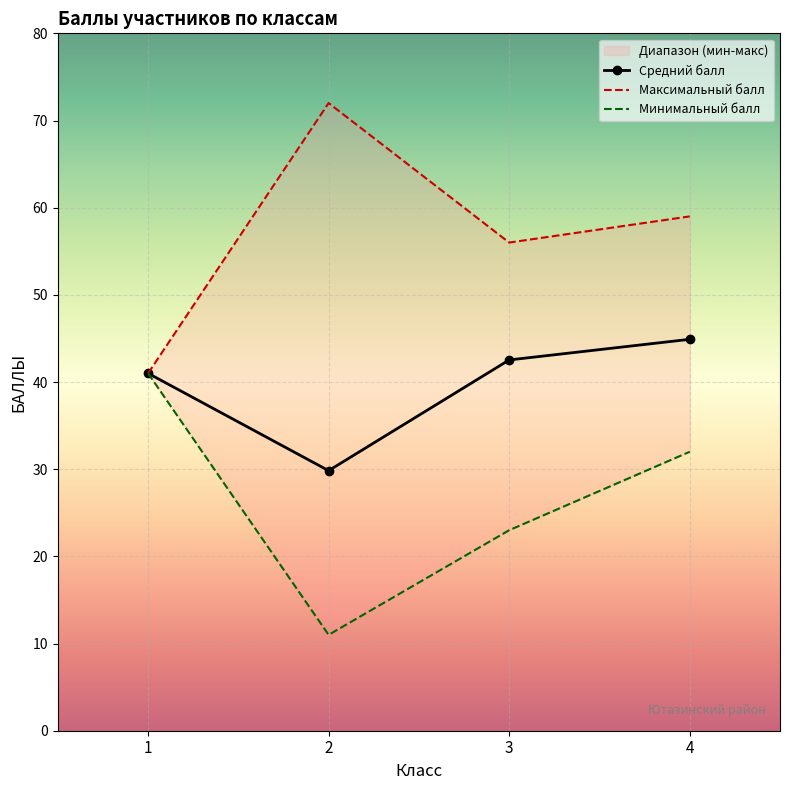

What are all the series names shown in the legend?

Средний балл, Максимальный балл, Минимальный балл